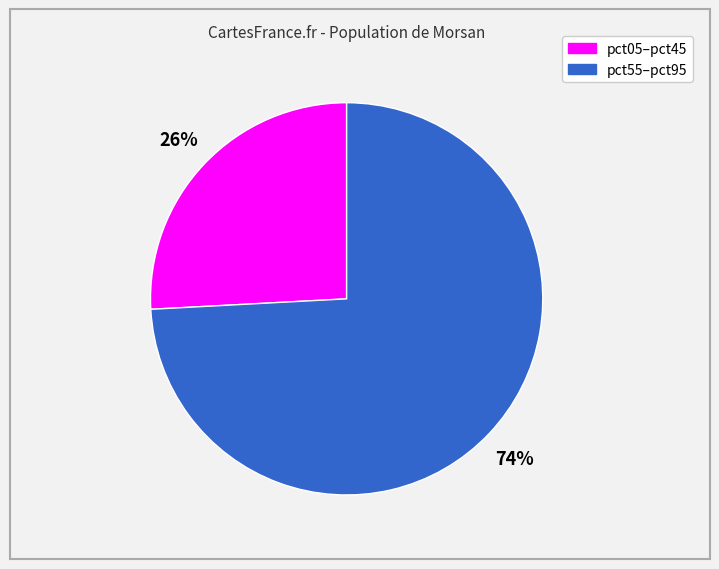

To the nearest percent, what is the difference between the largest and smallest slice percentages?

48%